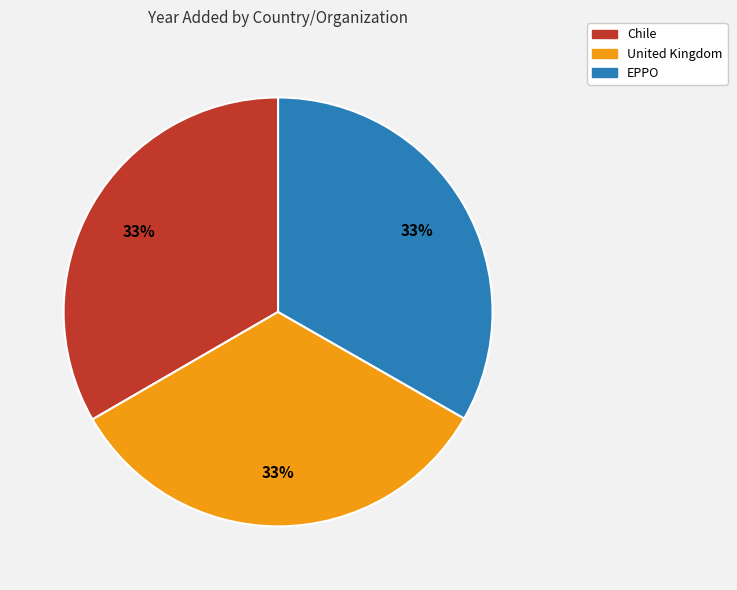

What percentage is the Chile slice, to the nearest percent?

33%